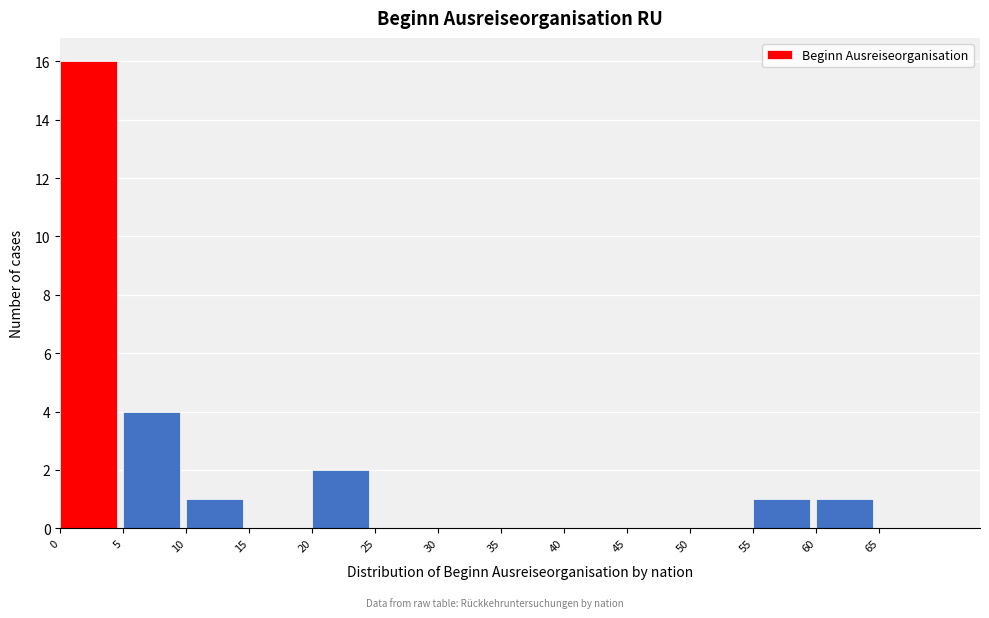

Reading left to right, list every bar in this chart as the range it spans on the x-axis followed by its height. The values are not printed on the chart, so give them approximately, as read against the axis.

0 to 5: 16
5 to 10: 4
10 to 15: 1
15 to 20: 0
20 to 25: 2
25 to 30: 0
30 to 35: 0
35 to 40: 0
40 to 45: 0
45 to 50: 0
50 to 55: 0
55 to 60: 1
60 to 65: 1
65 to 70: 0